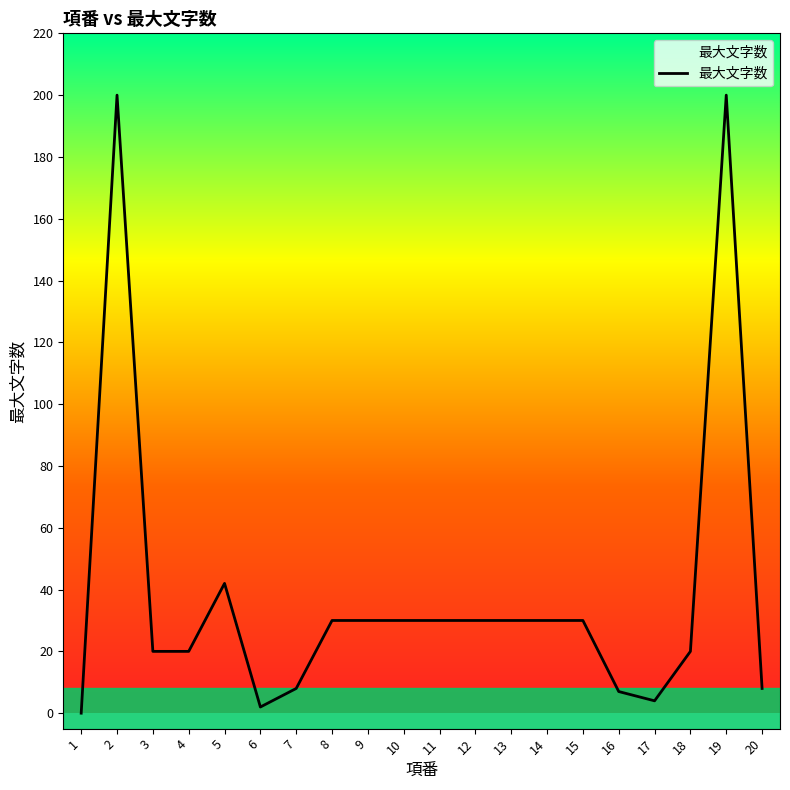

The chart shows a value of 45 at 9. True or false?

False